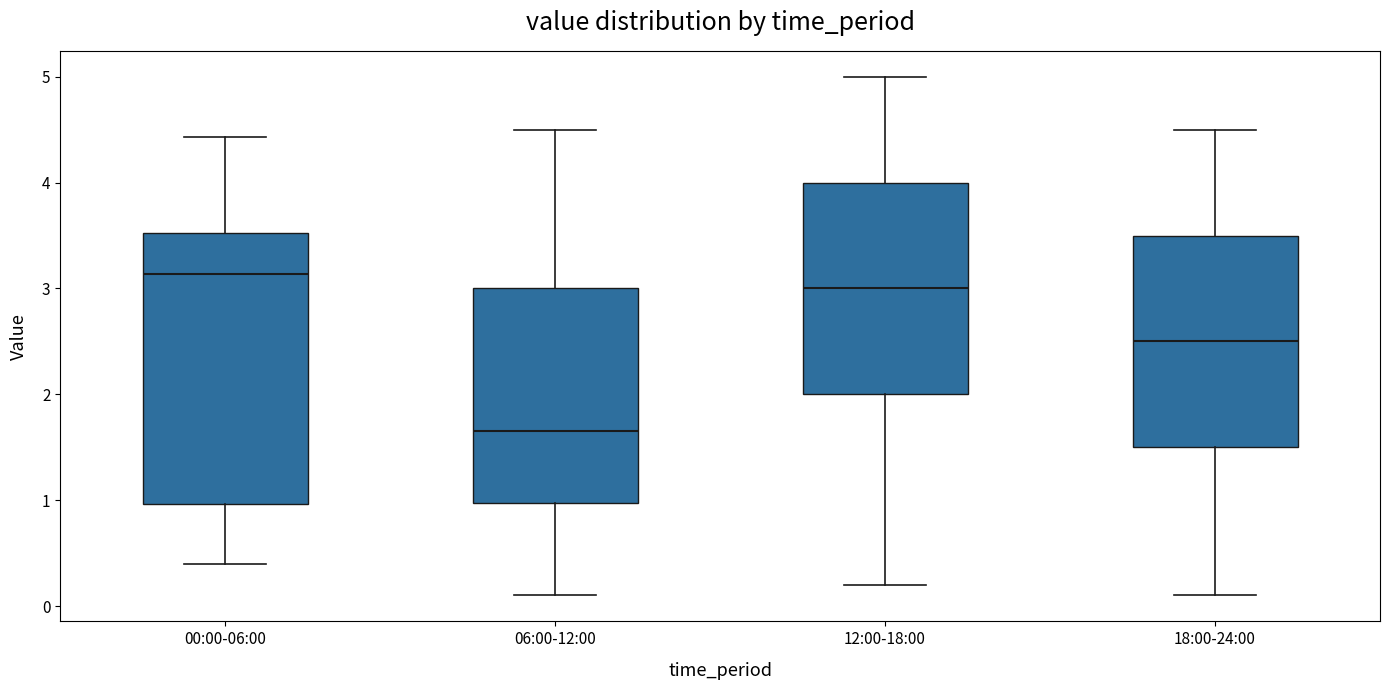

Which box's median line is the highest?

00:00-06:00